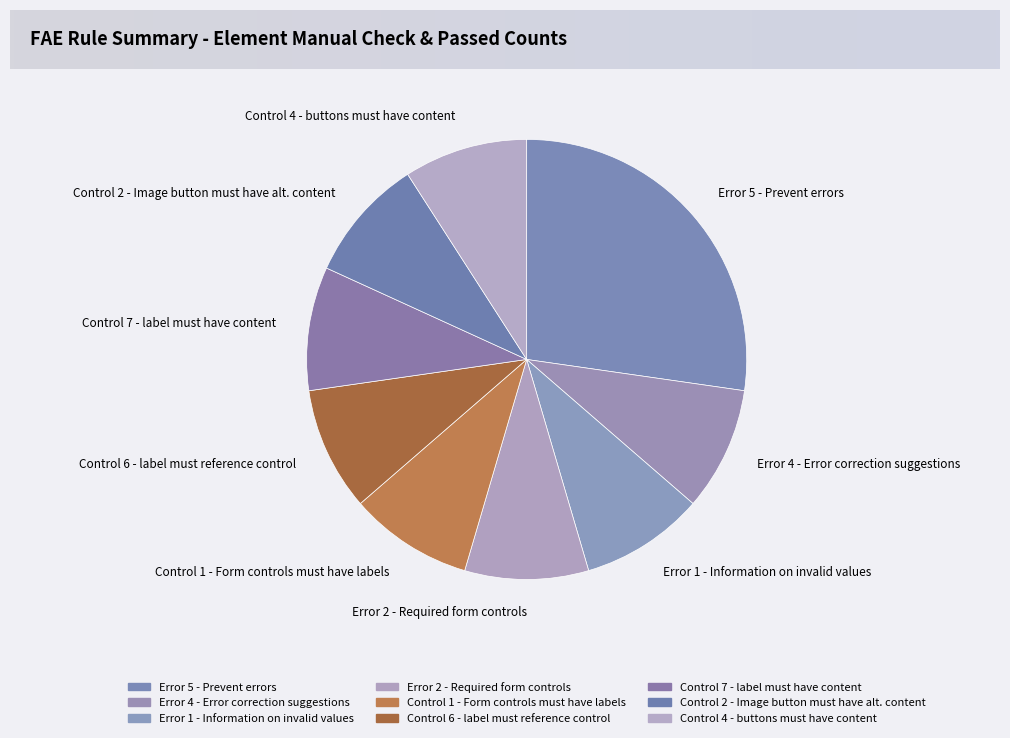

Is Control 1 - Form controls must have labels the majority of the pie?

No